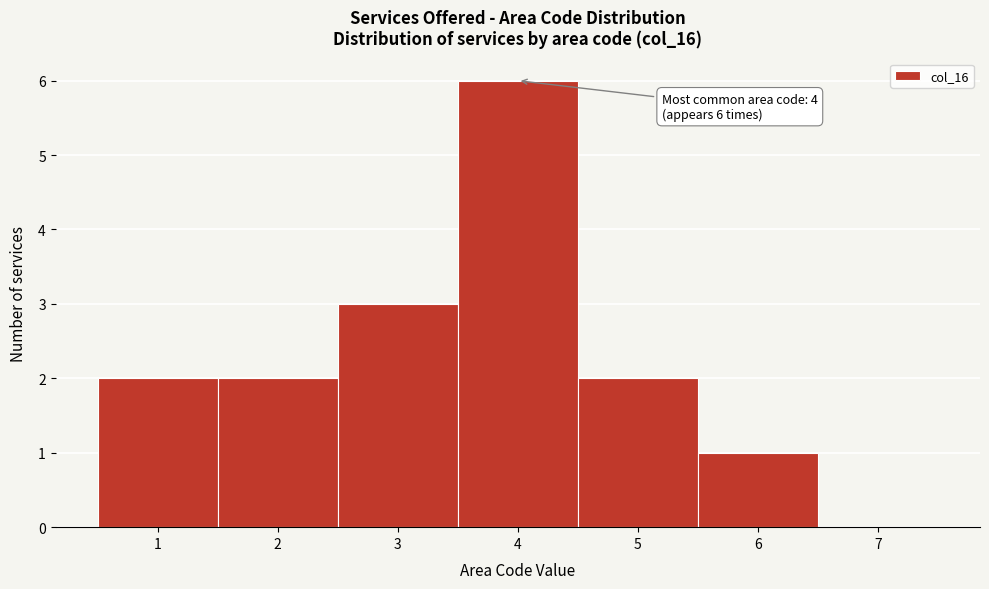

Over which range of the x-axis is the bar tallest?

3.5 to 4.5